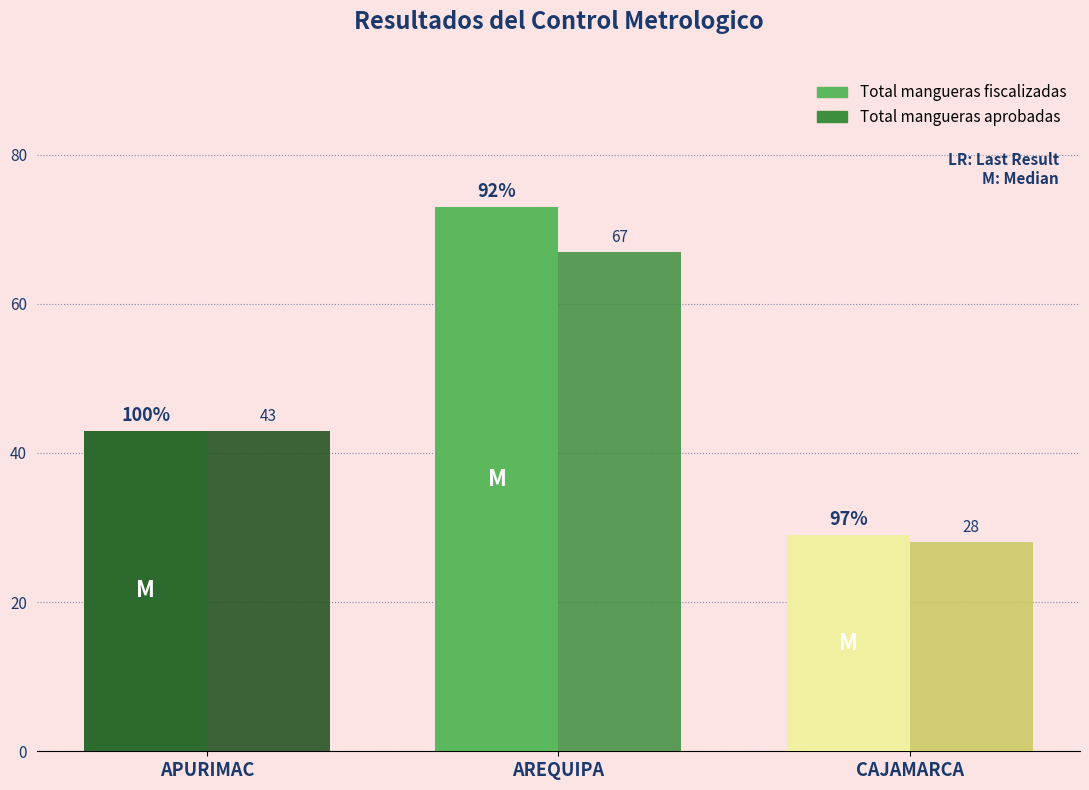

Which label corresponds to the largest value in the chart?

AREQUIPA